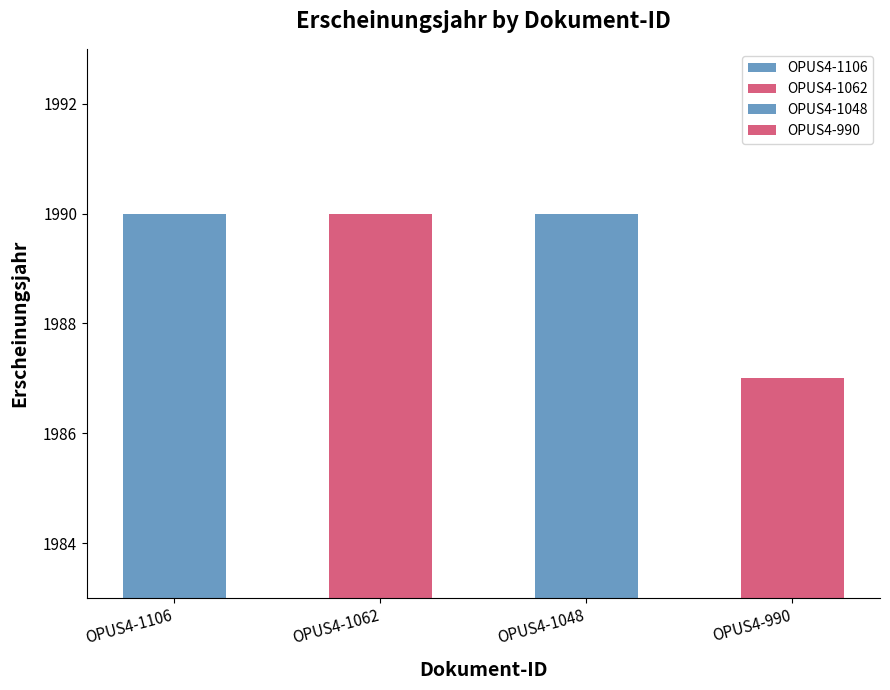

At which label is the value closest to 1988?

OPUS4-990